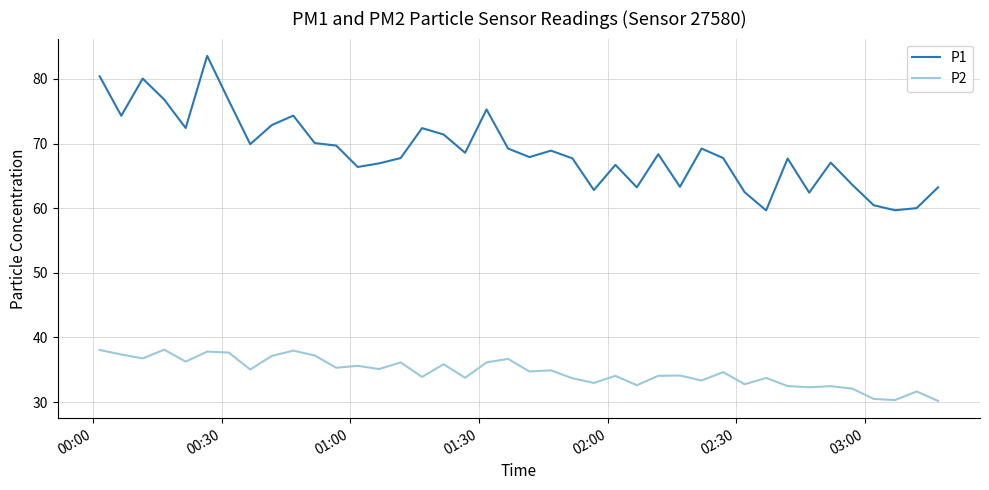

Which series has the largest total across all categories?

P1